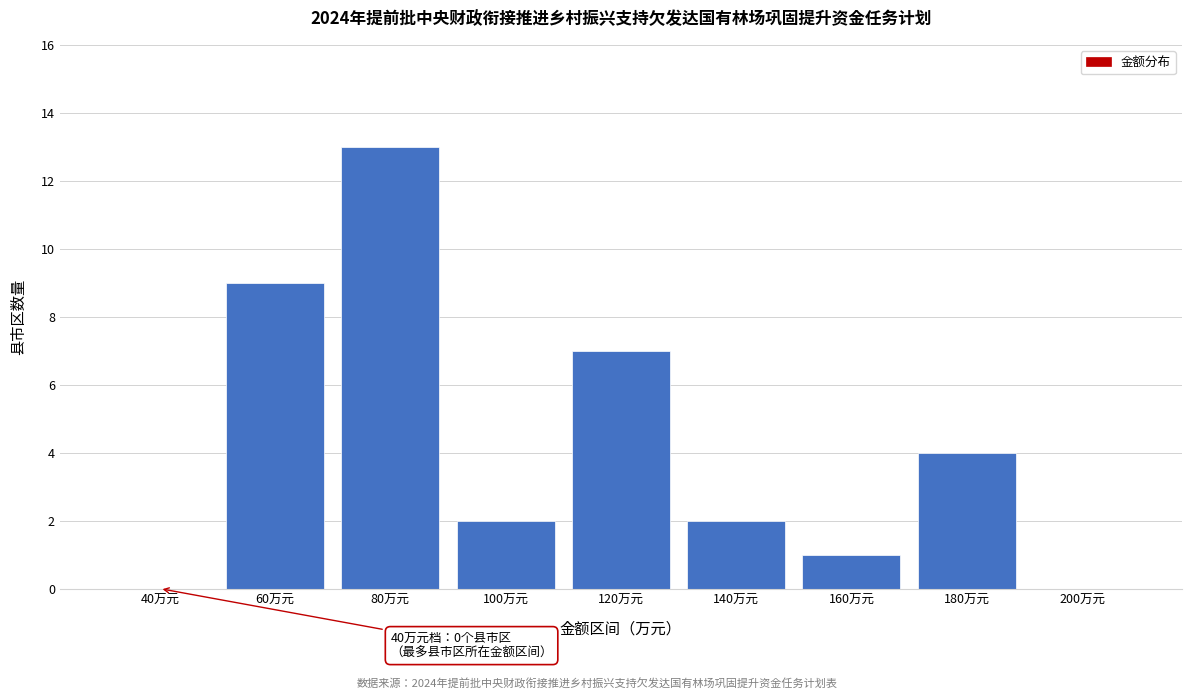

Reading left to right, transcribe all the data shown in this chart.

40万元=0	60万元=9	80万元=13	100万元=2	120万元=7	140万元=2	160万元=1	180万元=4	200万元=0